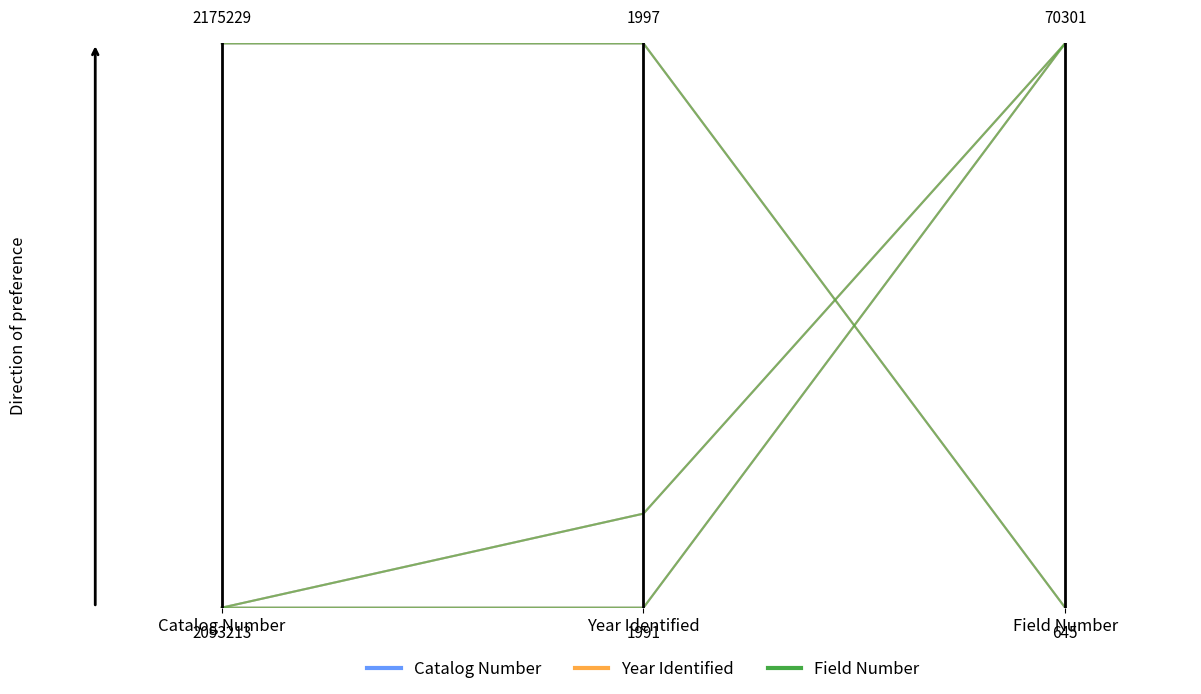

Read the Year Identified value at Field Number.

1.0